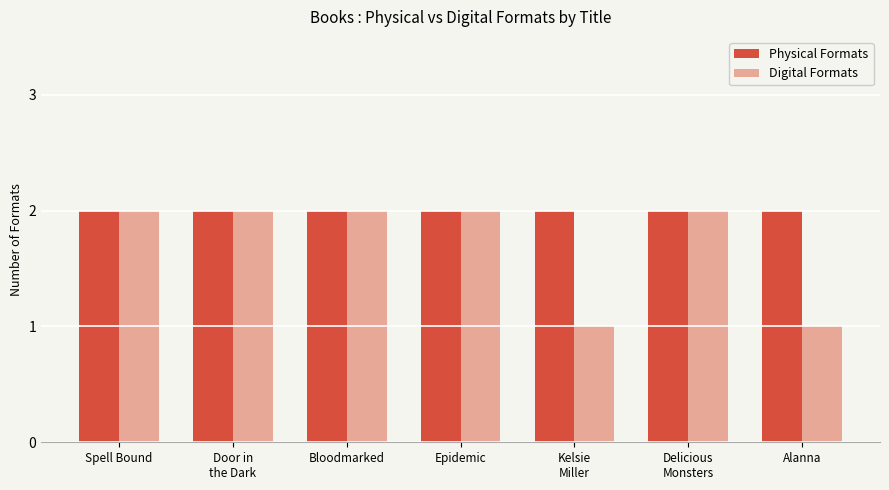

What is the sum of all Digital Formats values?

12